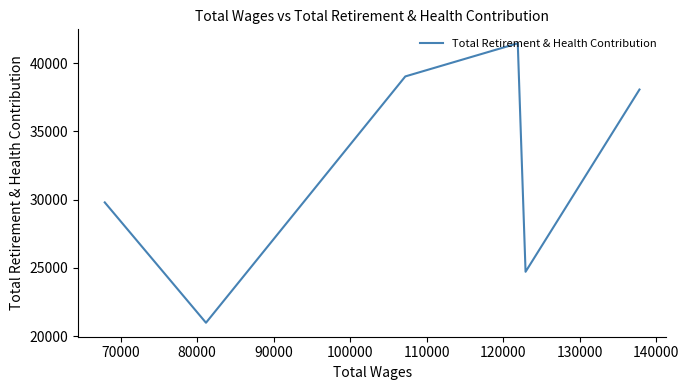

What is the sum of all values?

193992